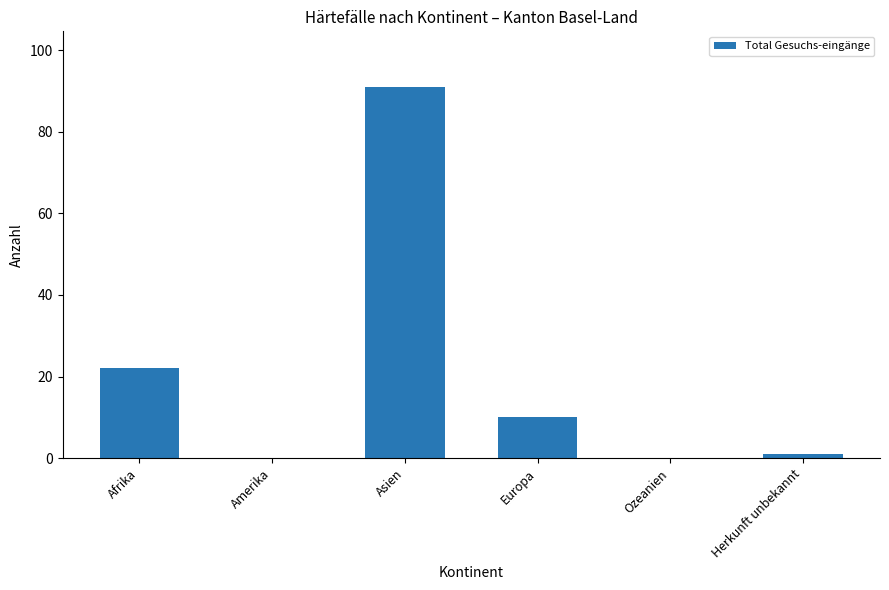

Is it true that the value at Europa is 6?

False